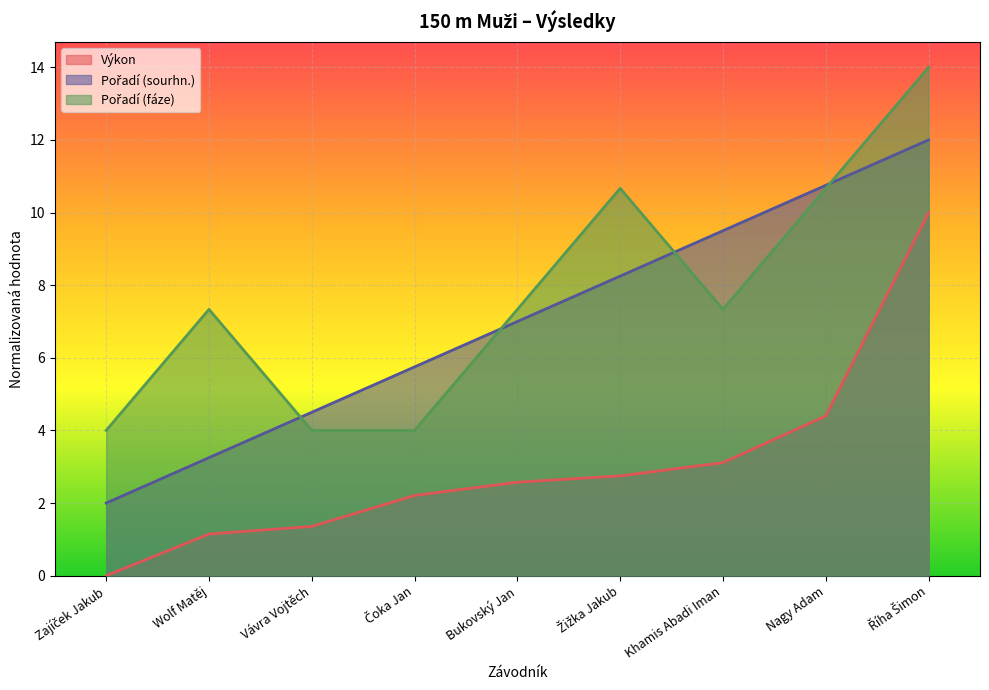

Reading right to left, extract all data points from this chart.

Výkon: Říha Šimon=10.0	Nagy Adam=4.4	Khamis Abadi Iman=3.1	Žižka Jakub=2.7	Bukovský Jan=2.6	Čoka Jan=2.2	Vávra Vojtěch=1.4	Wolf Matěj=1.1	Zajíček Jakub=0.0
Pořadí (sourhn.): Říha Šimon=12.0	Nagy Adam=10.7	Khamis Abadi Iman=9.5	Žižka Jakub=8.2	Bukovský Jan=7.0	Čoka Jan=5.7	Vávra Vojtěch=4.5	Wolf Matěj=3.2	Zajíček Jakub=2.0
Pořadí (fáze): Říha Šimon=14.0	Nagy Adam=10.7	Khamis Abadi Iman=7.3	Žižka Jakub=10.7	Bukovský Jan=7.3	Čoka Jan=4.0	Vávra Vojtěch=4.0	Wolf Matěj=7.3	Zajíček Jakub=4.0